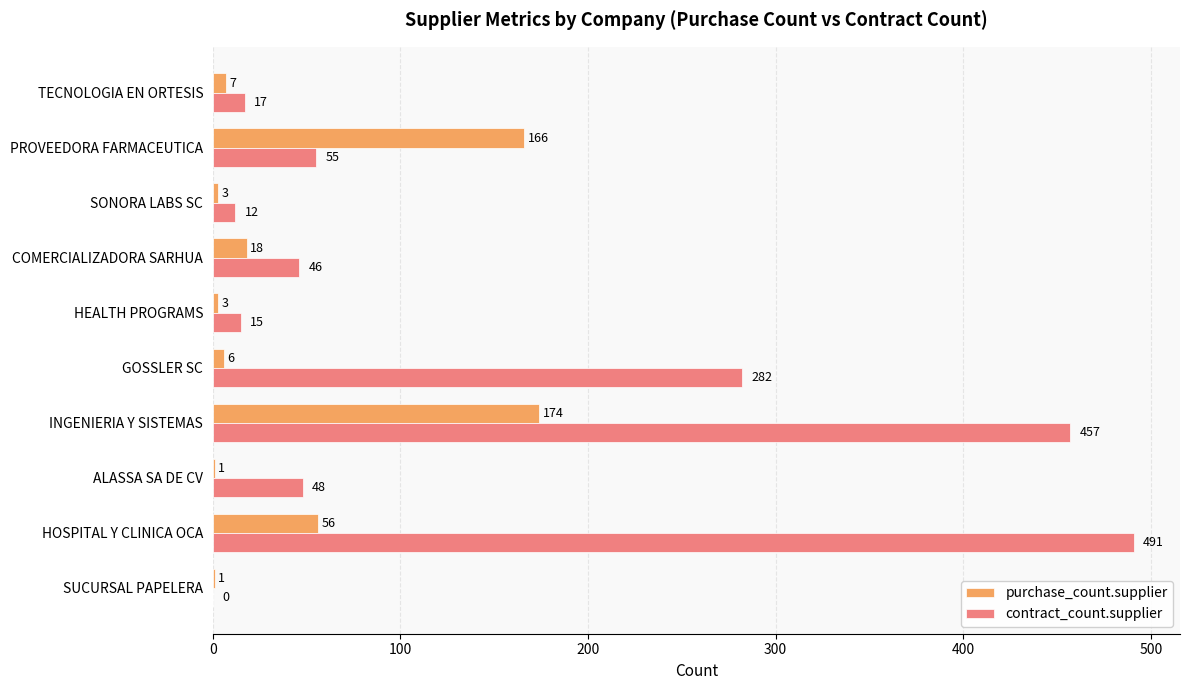

What is the sum of the purchase_count.supplier values at PROVEEDORA FARMACEUTICA and HEALTH PROGRAMS?

169